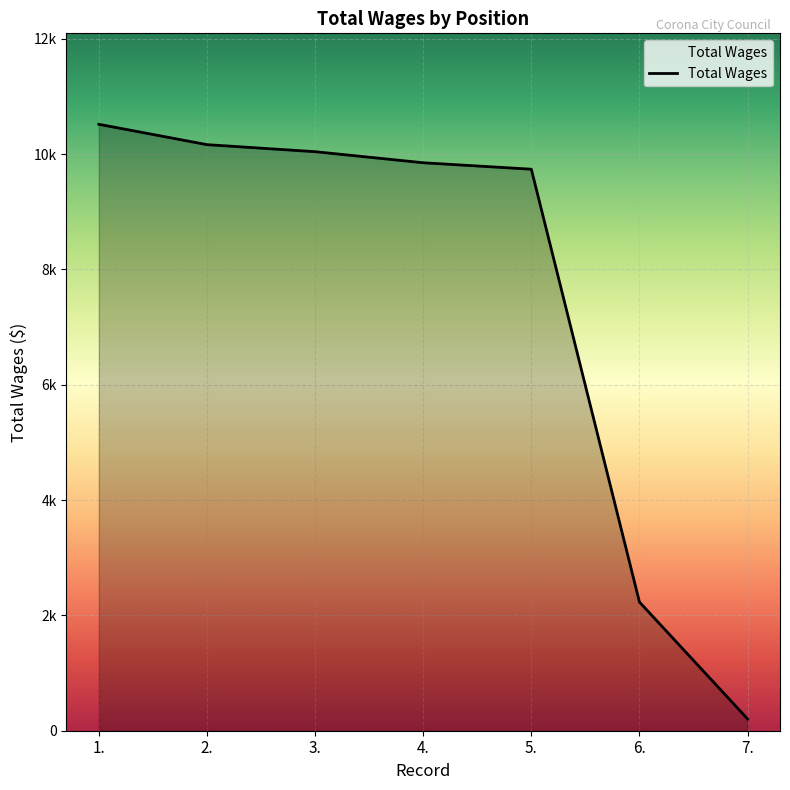

Is this an area chart (filled region under the line)?

Yes